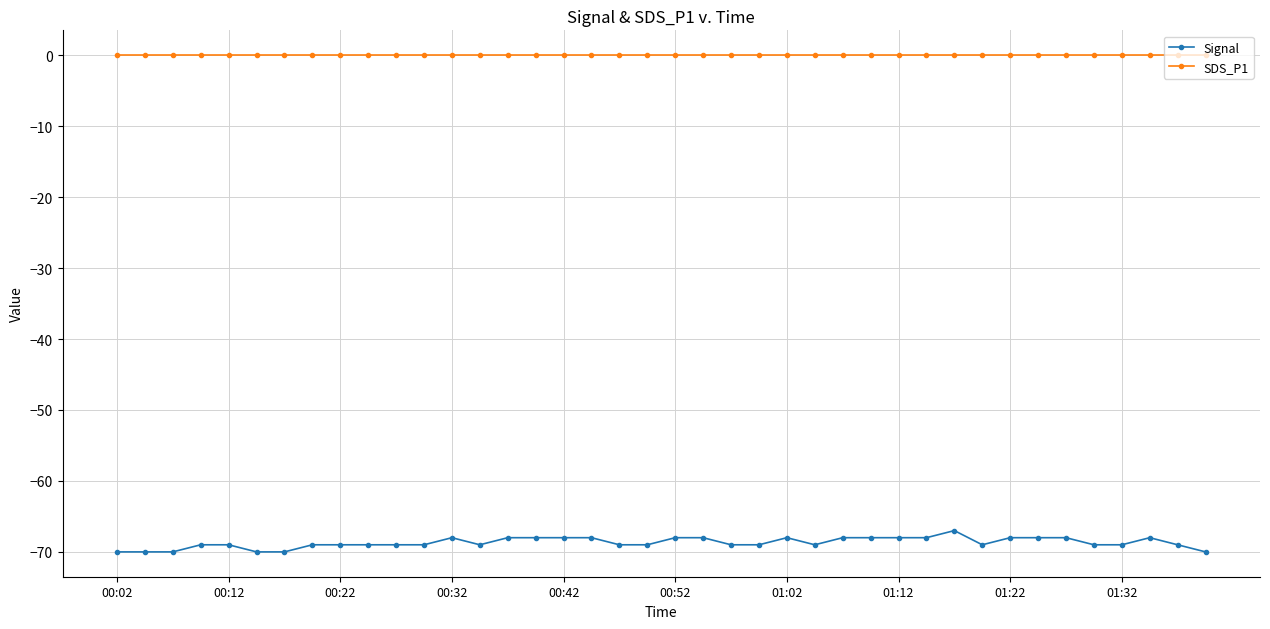

True or false: Signal has more than 0 interior local peaks.

True